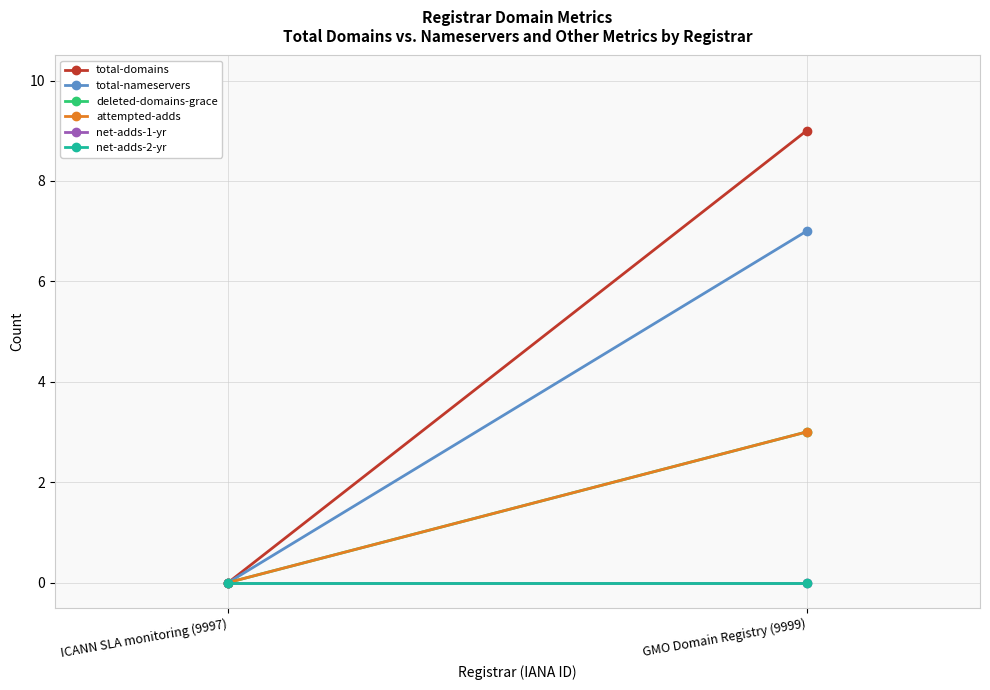

Is the value of deleted-domains-grace at ICANN SLA monitoring (9997) greater than the value of attempted-adds at GMO Domain Registry (9999)?

No